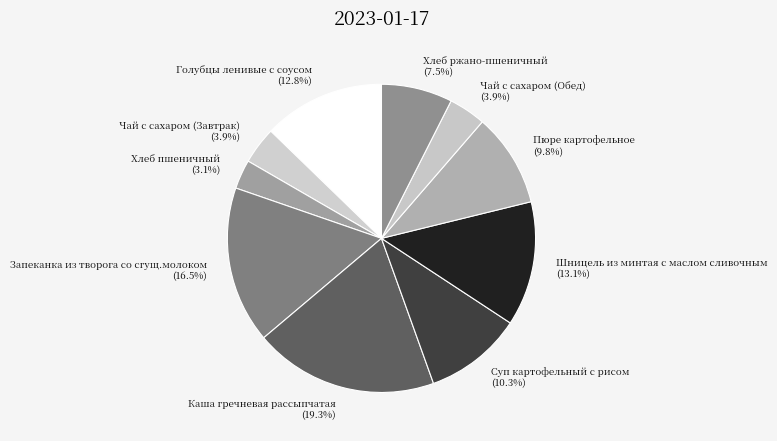

Which slice is the largest?

Каша гречневая рассыпчатая